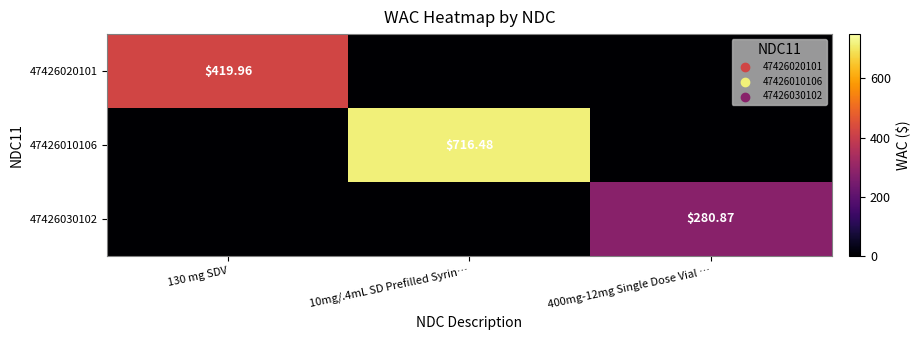

At which label does 47426010106 reach its peak?

10mg/.4mL SD Prefilled Syrin…